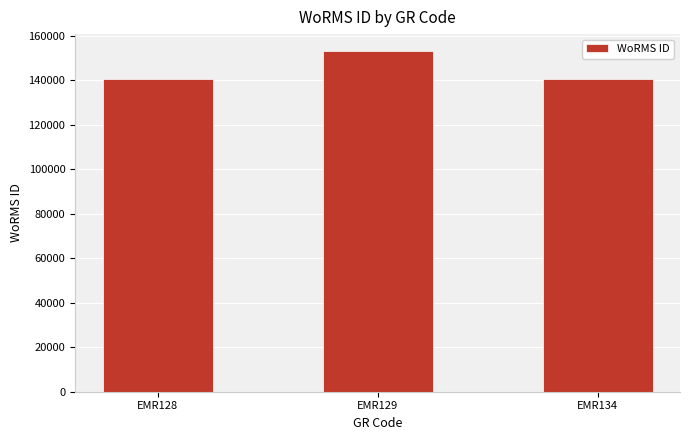

Is it true that the value at EMR134 is 140625?

True